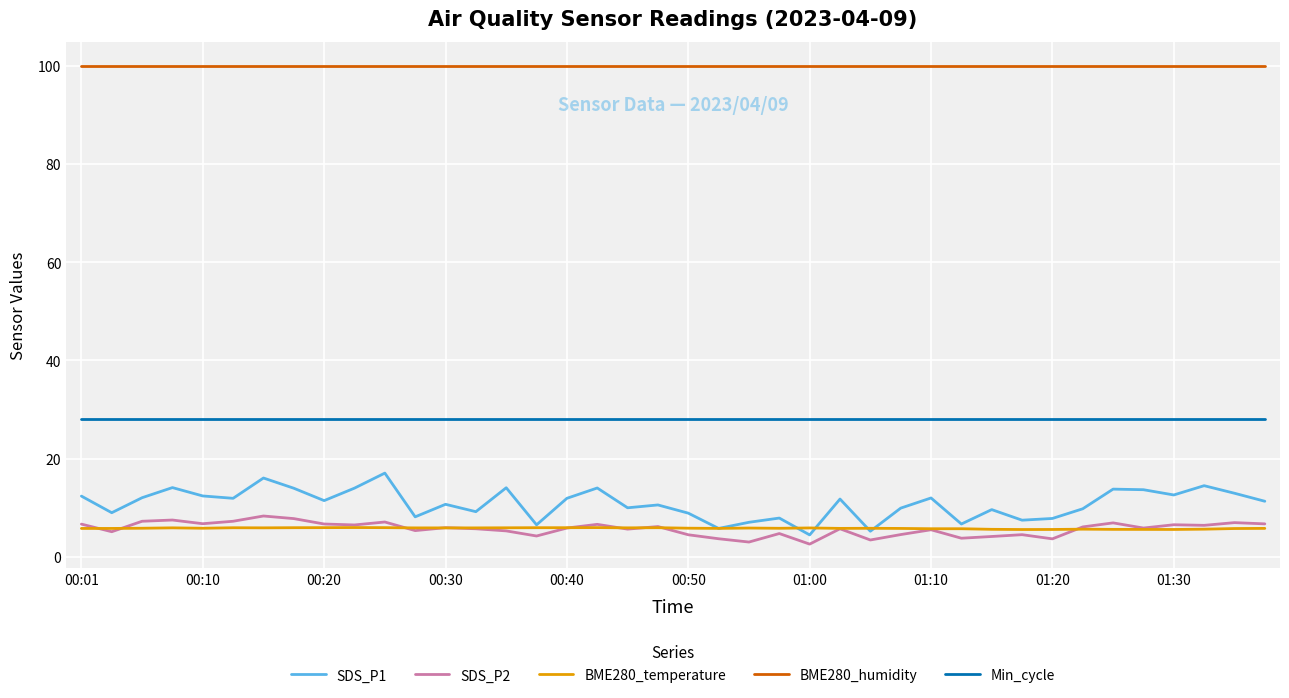

What is the highest value of the SDS_P1 series?

17.1